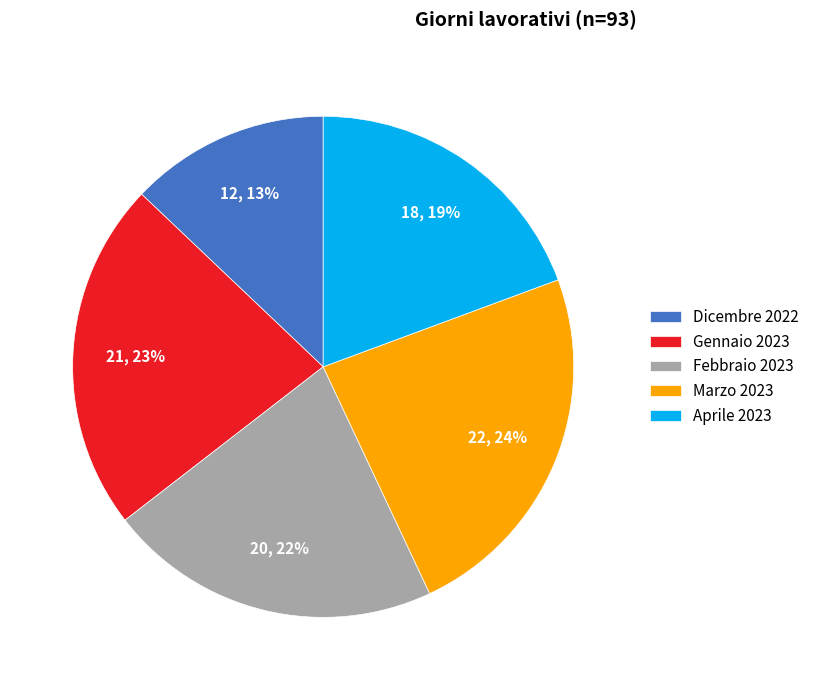

Is it true that Aprile 2023 is 19% of the pie?

True